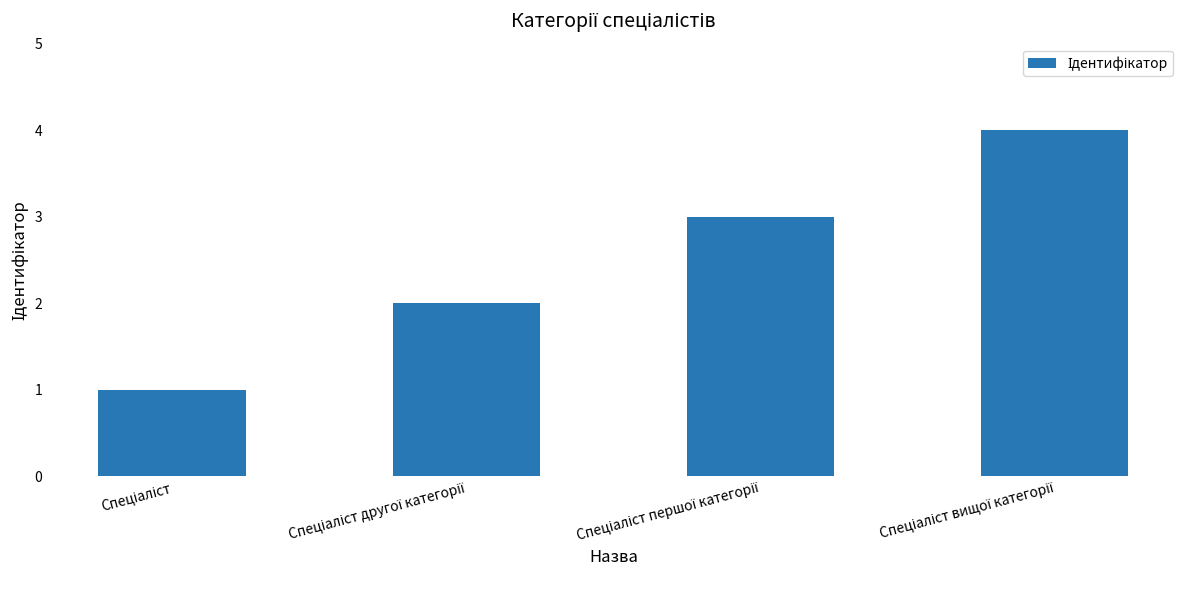

What is the maximum value shown in the chart?

4